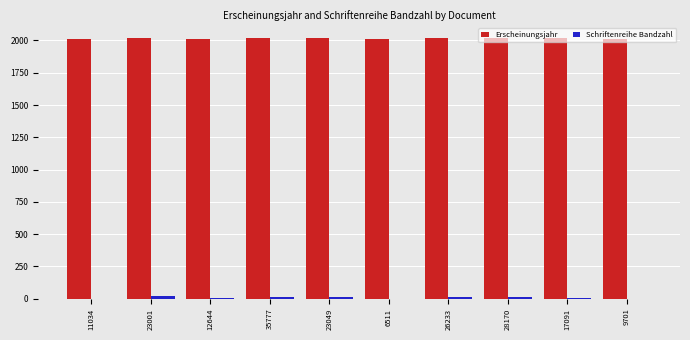

What is the sum of all Erscheinungsjahr values?

20178